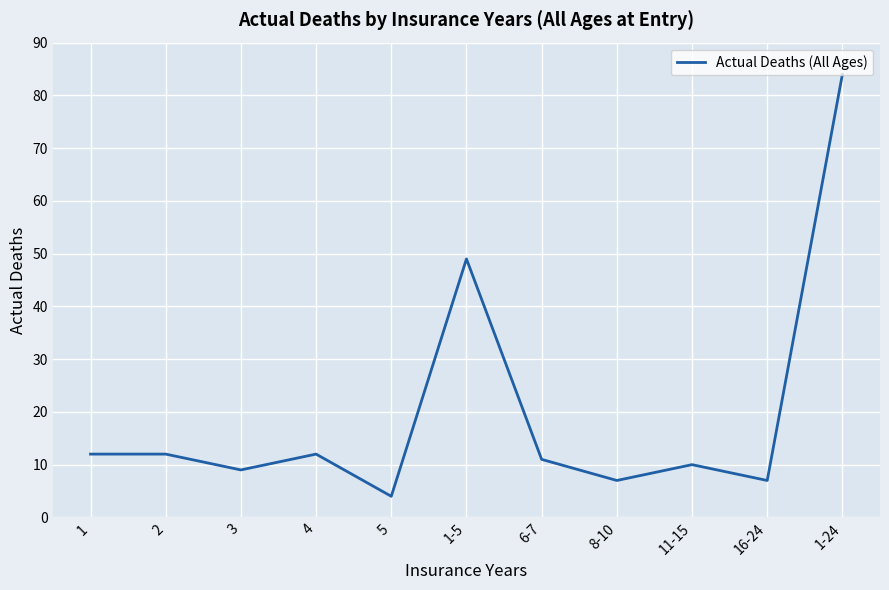

Reading right to left, transcribe all the data shown in this chart.

84	7	10	7	11	49	4	12	9	12	12